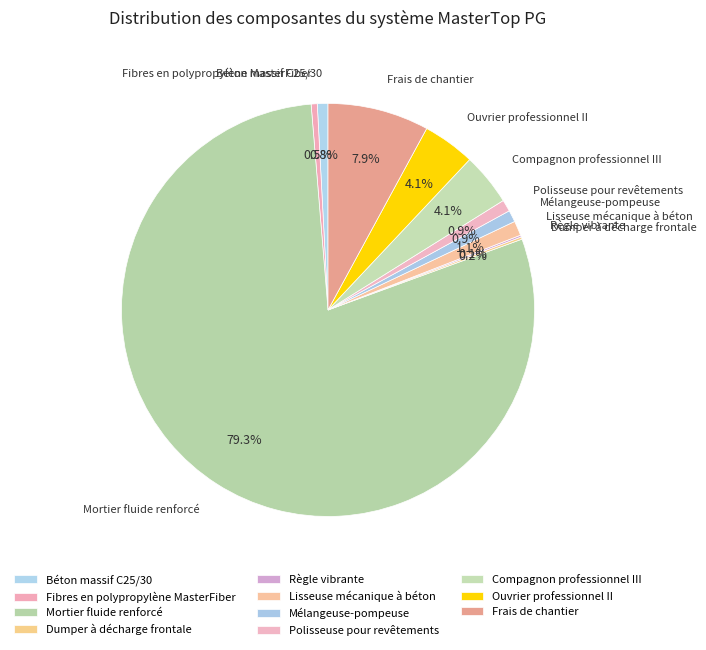

Between Ouvrier professionnel II and Fibres en polypropylène MasterFiber, which is larger?

Ouvrier professionnel II